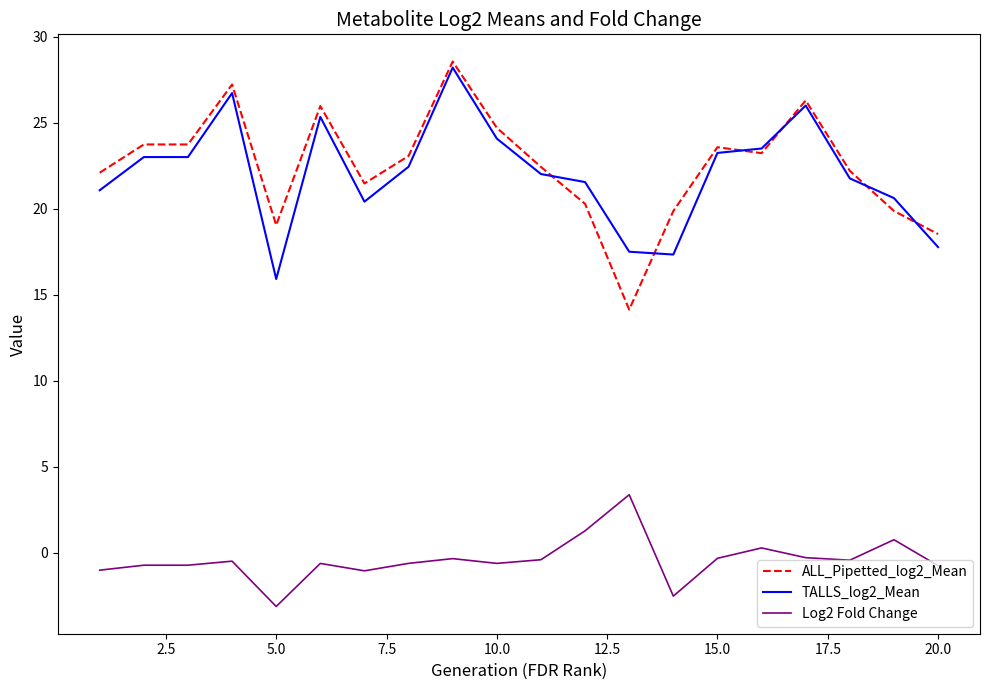

What is the lowest value of the TALLS_log2_Mean series?

15.9